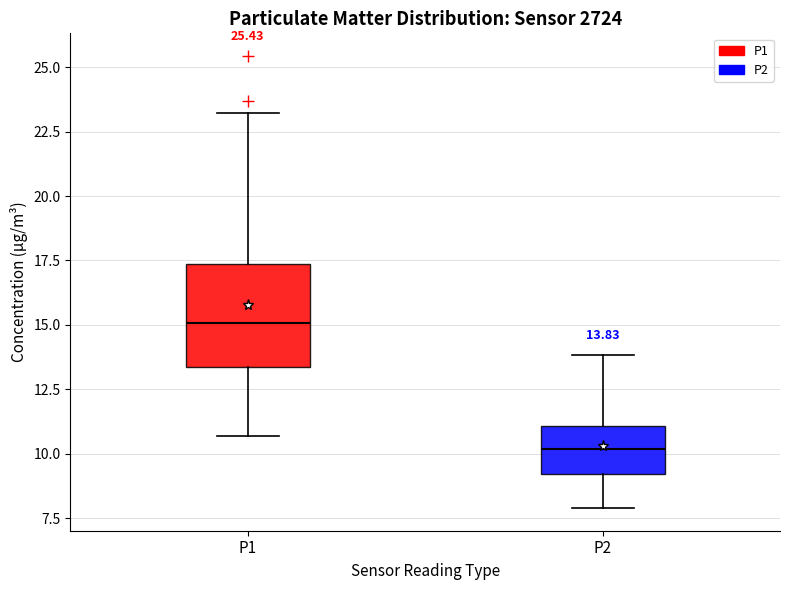

Comparing the boxes themselves (not the whiskers), which one is the tallest?

P1